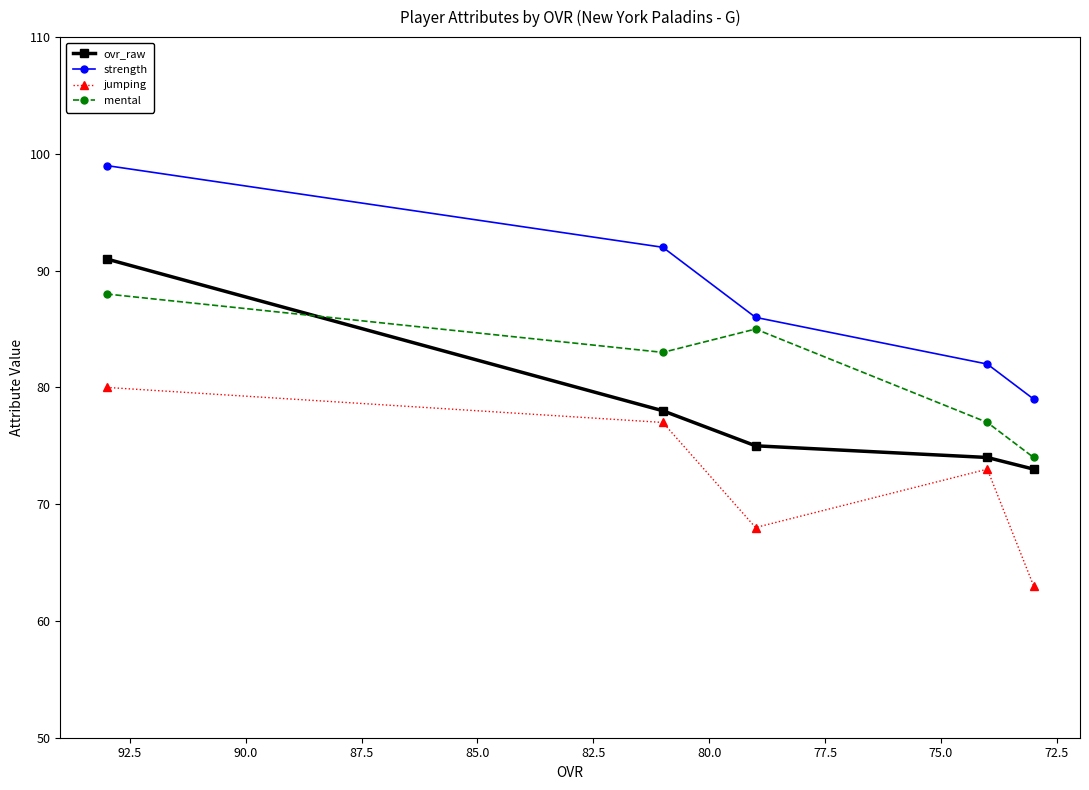

Between 77.5 and 72.5, which is larger?

72.5